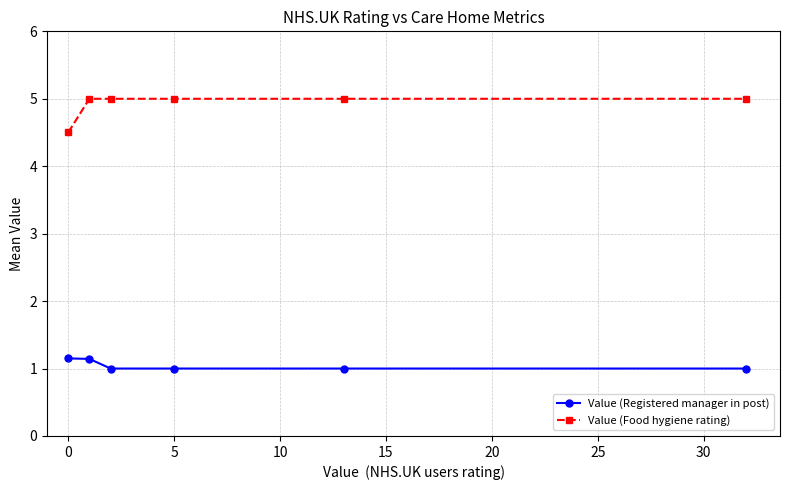

What is the value of the Value (Registered manager in post) point at the 4th from the left?

1.0